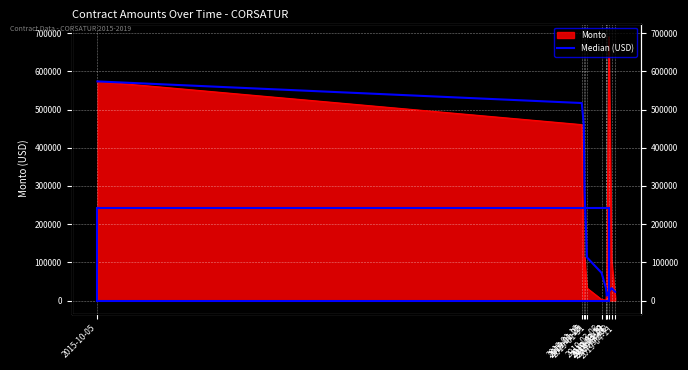

How many interior local valleys (lower than both neighbors) does the data have?

1